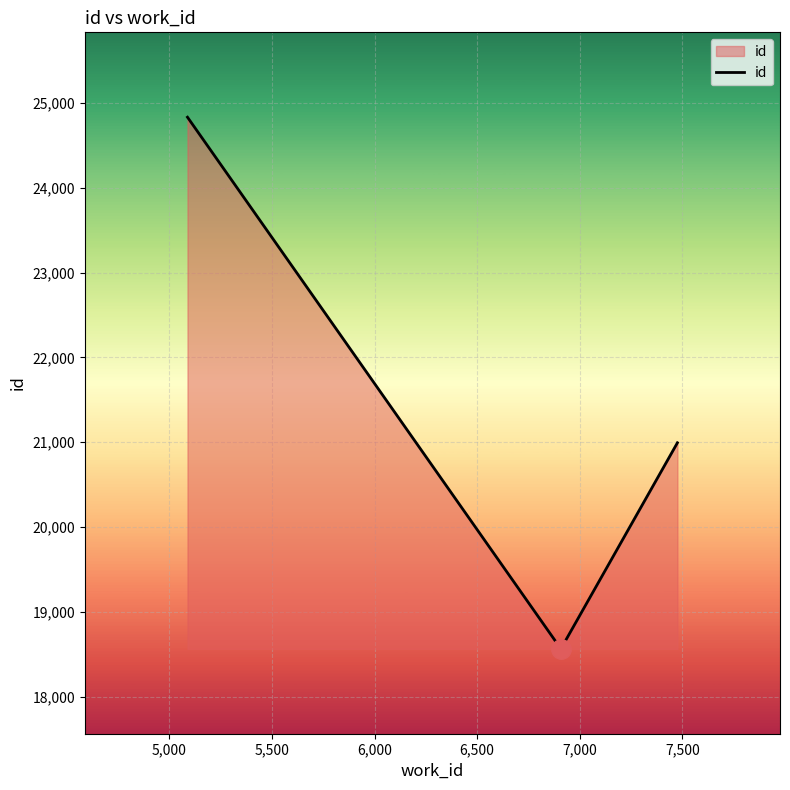

What is the maximum value shown in the chart?

24830